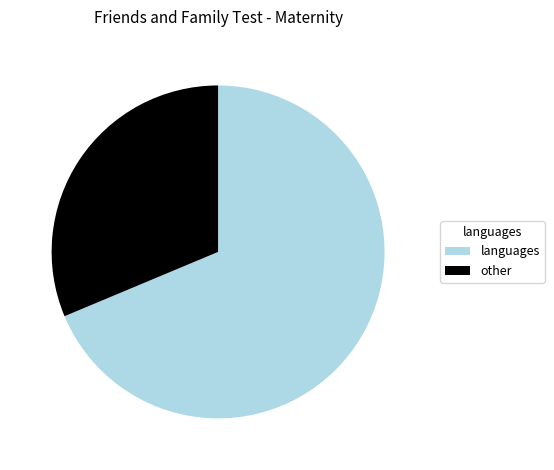

Rank the categories by value from lowest to highest.

other, languages